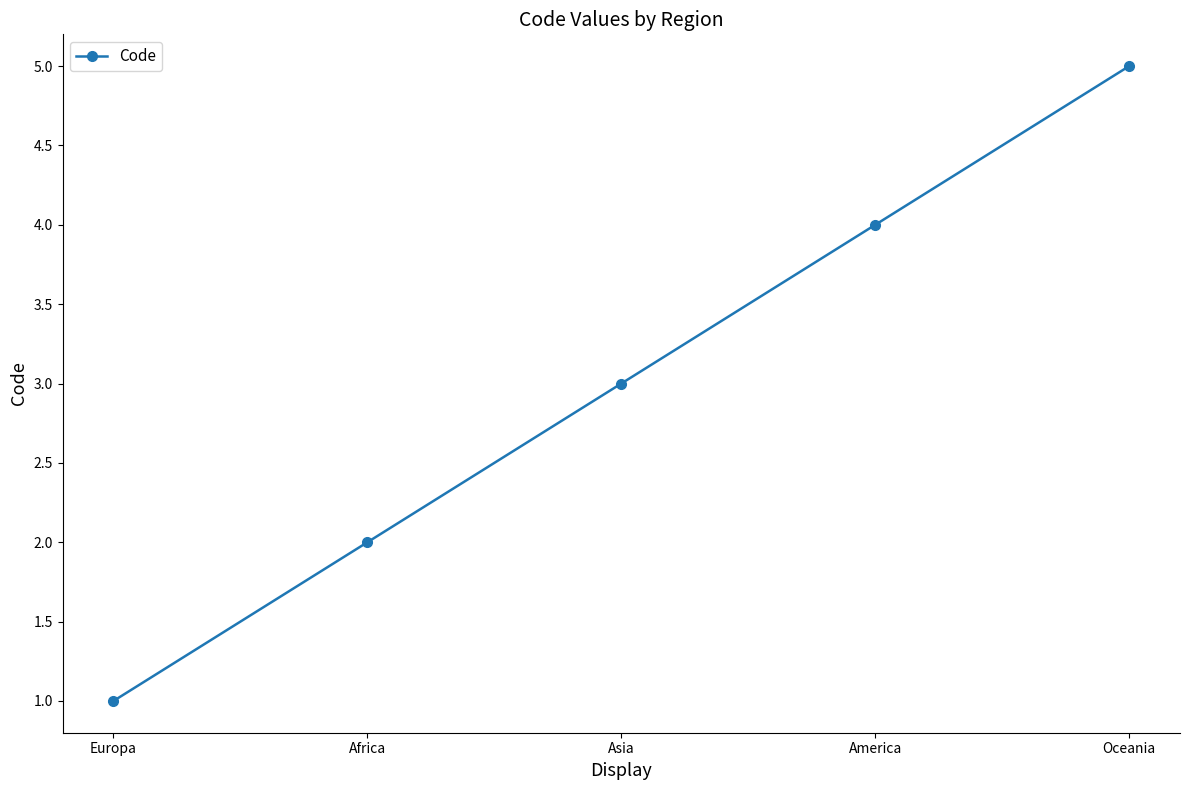

Reading left to right, list all the values displayed in this chart.

1	2	3	4	5